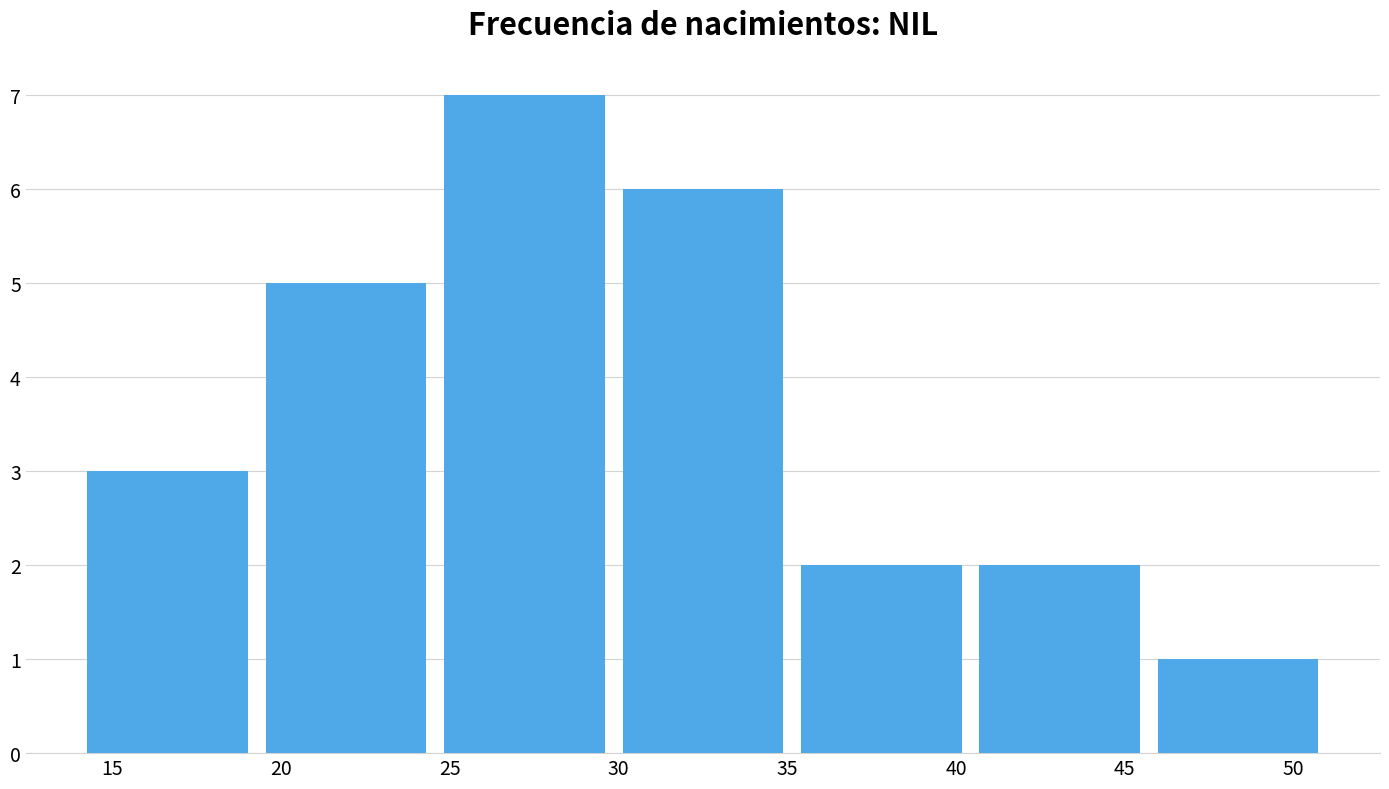

Reading left to right, transcribe this chart: for each bar, give the range it covers on the x-axis and its height. Neither the bar edges nor the heights are printed on the chart, so give them approximately, as read against the axes.

14.0 to 19.5: 3
19.5 to 24.5: 5
24.5 to 30.0: 7
30.0 to 35.0: 6
35.0 to 40.5: 2
40.5 to 45.5: 2
45.5 to 51.0: 1